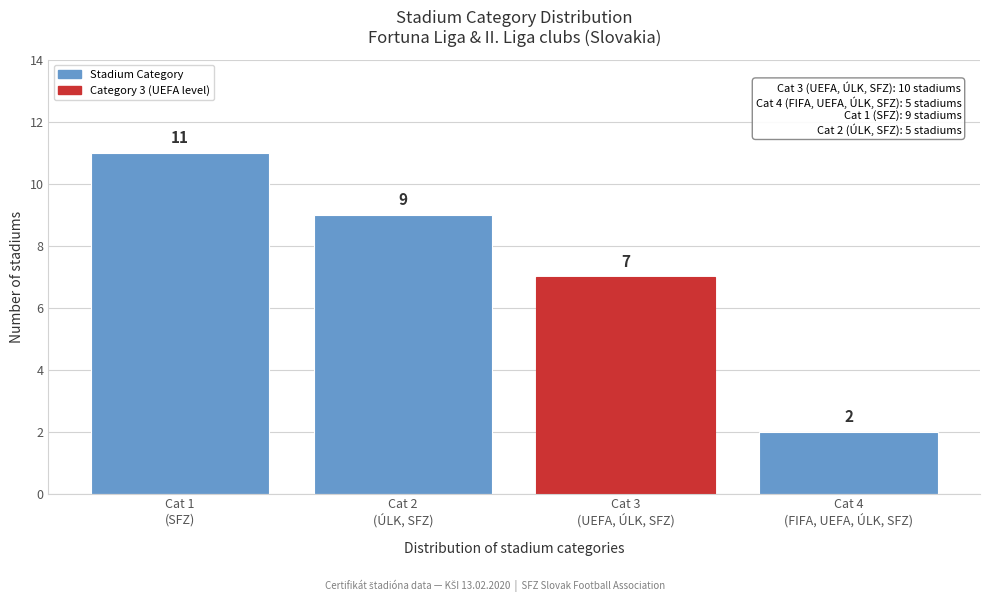

Reading right to left, transcribe all the data shown in this chart.

2	7	9	11